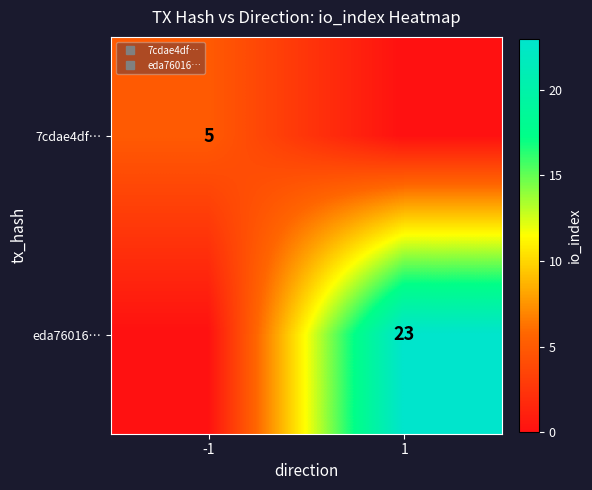

What is the average value of the 7cdae4df… series?

2